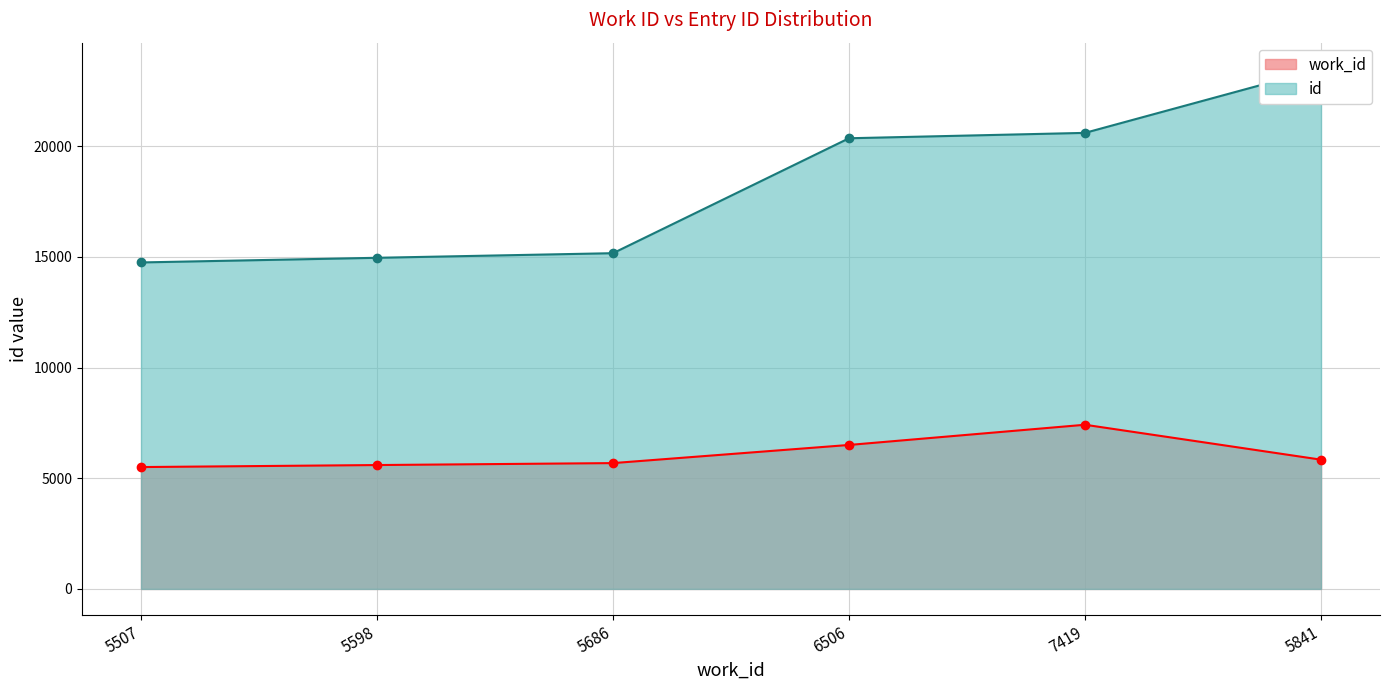

At which label is work_id closest to 6463?

6506